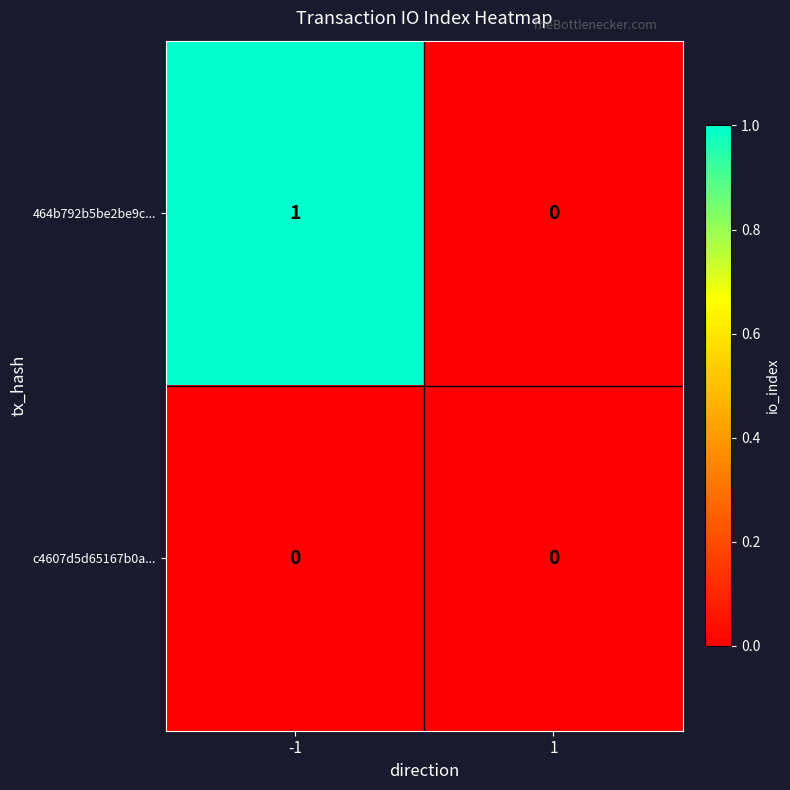

Which series has the largest total across all categories?

464b792b5be2be9c...